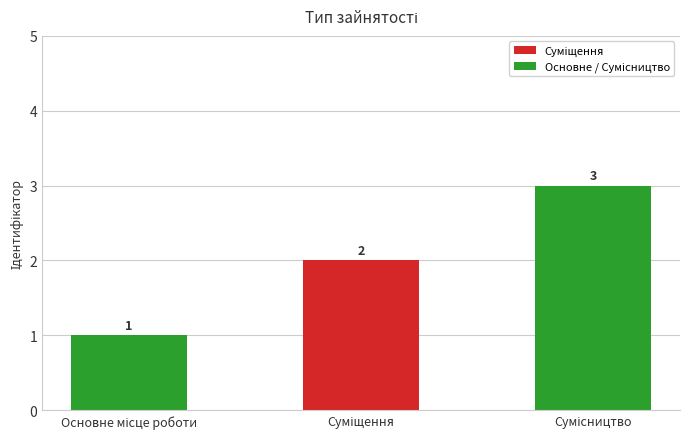

What is the value of the 2nd bar from the left?

2